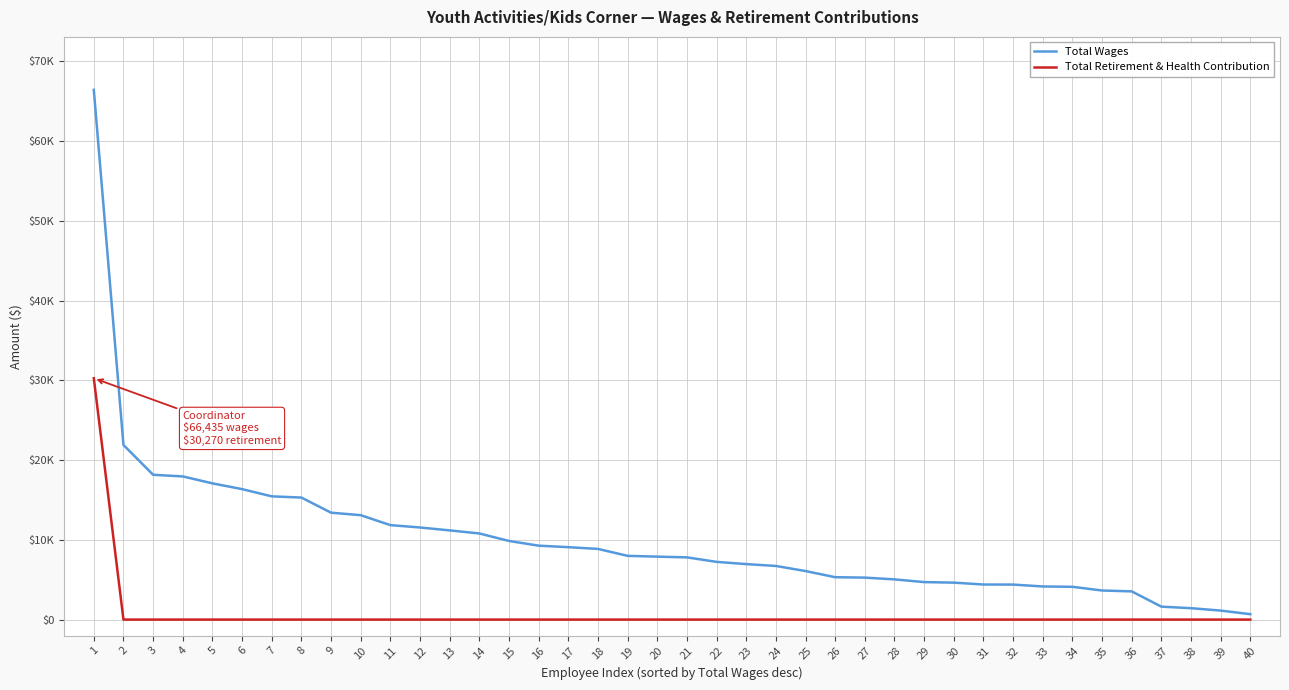

Reading left to right, what are all the values shown in this chart?

Total Wages: 1=66435	2=21899	3=18161	4=17956	5=17086	6=16363	7=15457	8=15305	9=13408	10=13096	11=11849	12=11552	13=11188	14=10803	15=9862	16=9273	17=9083	18=8866	19=7994	20=7896	21=7804	22=7240	23=6960	24=6728	25=6090	26=5317	27=5264	28=5045	29=4704	30=4636	31=4399	32=4391	33=4156	34=4112	35=3649	36=3538	37=1624	38=1430	39=1130	40=680
Total Retirement & Health Contribution: 1=30270	2=0	3=0	4=0	5=0	6=0	7=0	8=0	9=0	10=0	11=0	12=0	13=0	14=0	15=0	16=0	17=0	18=0	19=0	20=0	21=0	22=0	23=0	24=0	25=0	26=0	27=0	28=0	29=0	30=0	31=0	32=0	33=0	34=0	35=0	36=0	37=0	38=0	39=0	40=0